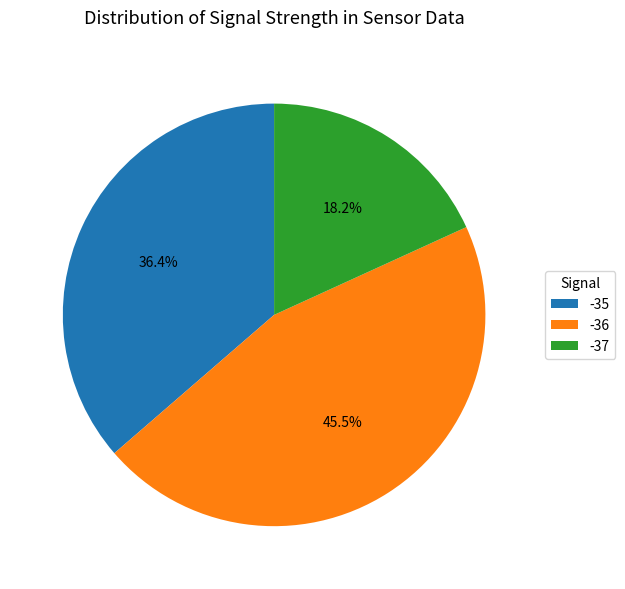

Which slice is the largest?

-36